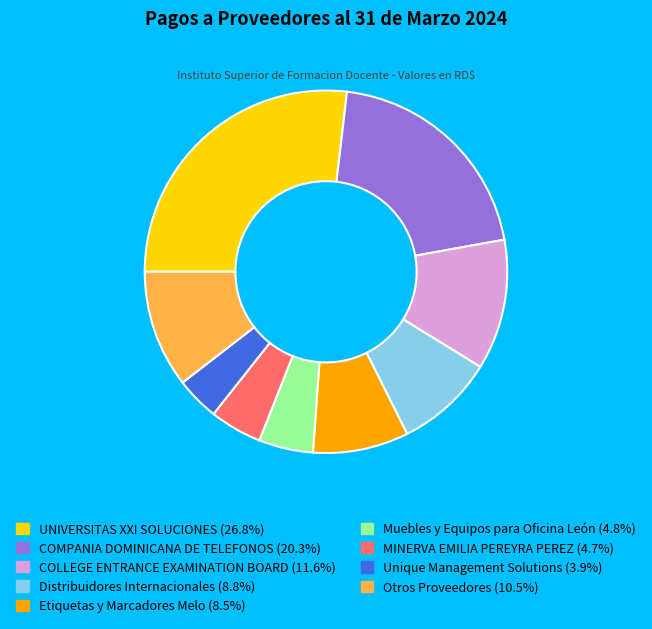

Is there any slice that represents more than half of the pie?

No